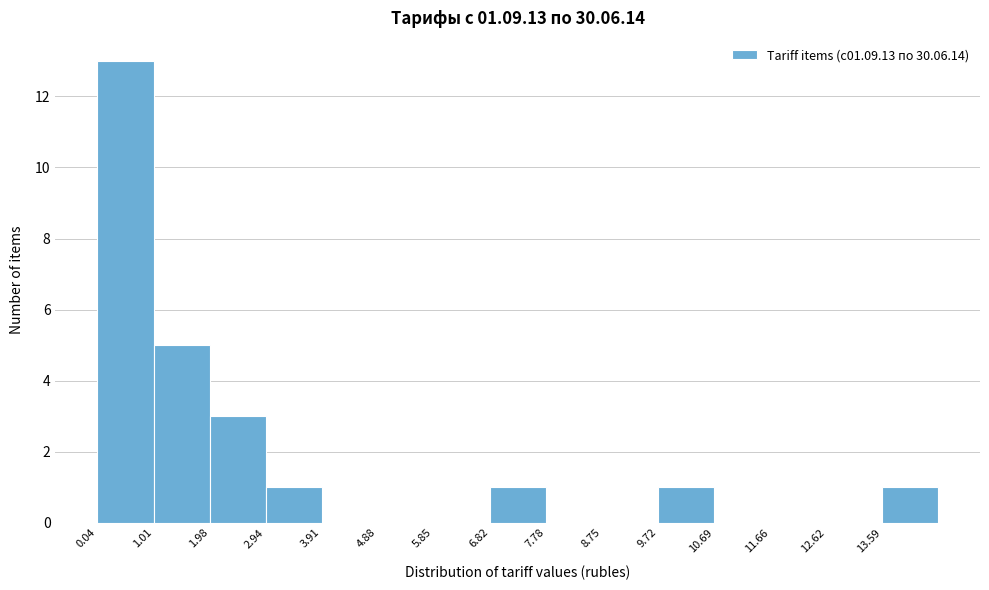

Reading left to right, transcribe this chart: for each bar, give the range it covers on the x-axis and its height. Neither the bar edges nor the heights are printed on the chart, so give them approximately, as read against the axes.

0.0 to 1.0: 13
1.0 to 2.0: 5
2.0 to 2.9: 3
2.9 to 3.9: 1
3.9 to 4.9: 0
4.9 to 5.8: 0
5.8 to 6.8: 0
6.8 to 7.8: 1
7.8 to 8.8: 0
8.8 to 9.7: 0
9.7 to 10.7: 1
10.7 to 11.7: 0
11.7 to 12.6: 0
12.6 to 13.6: 0
13.6 to 14.6: 1